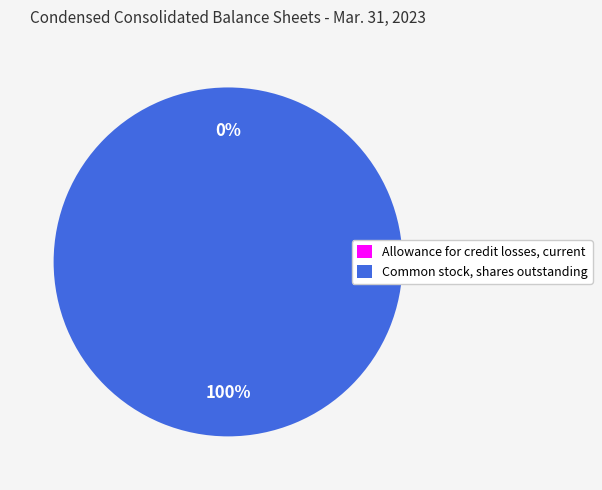

Which category accounts for the majority?

Common stock, shares outstanding